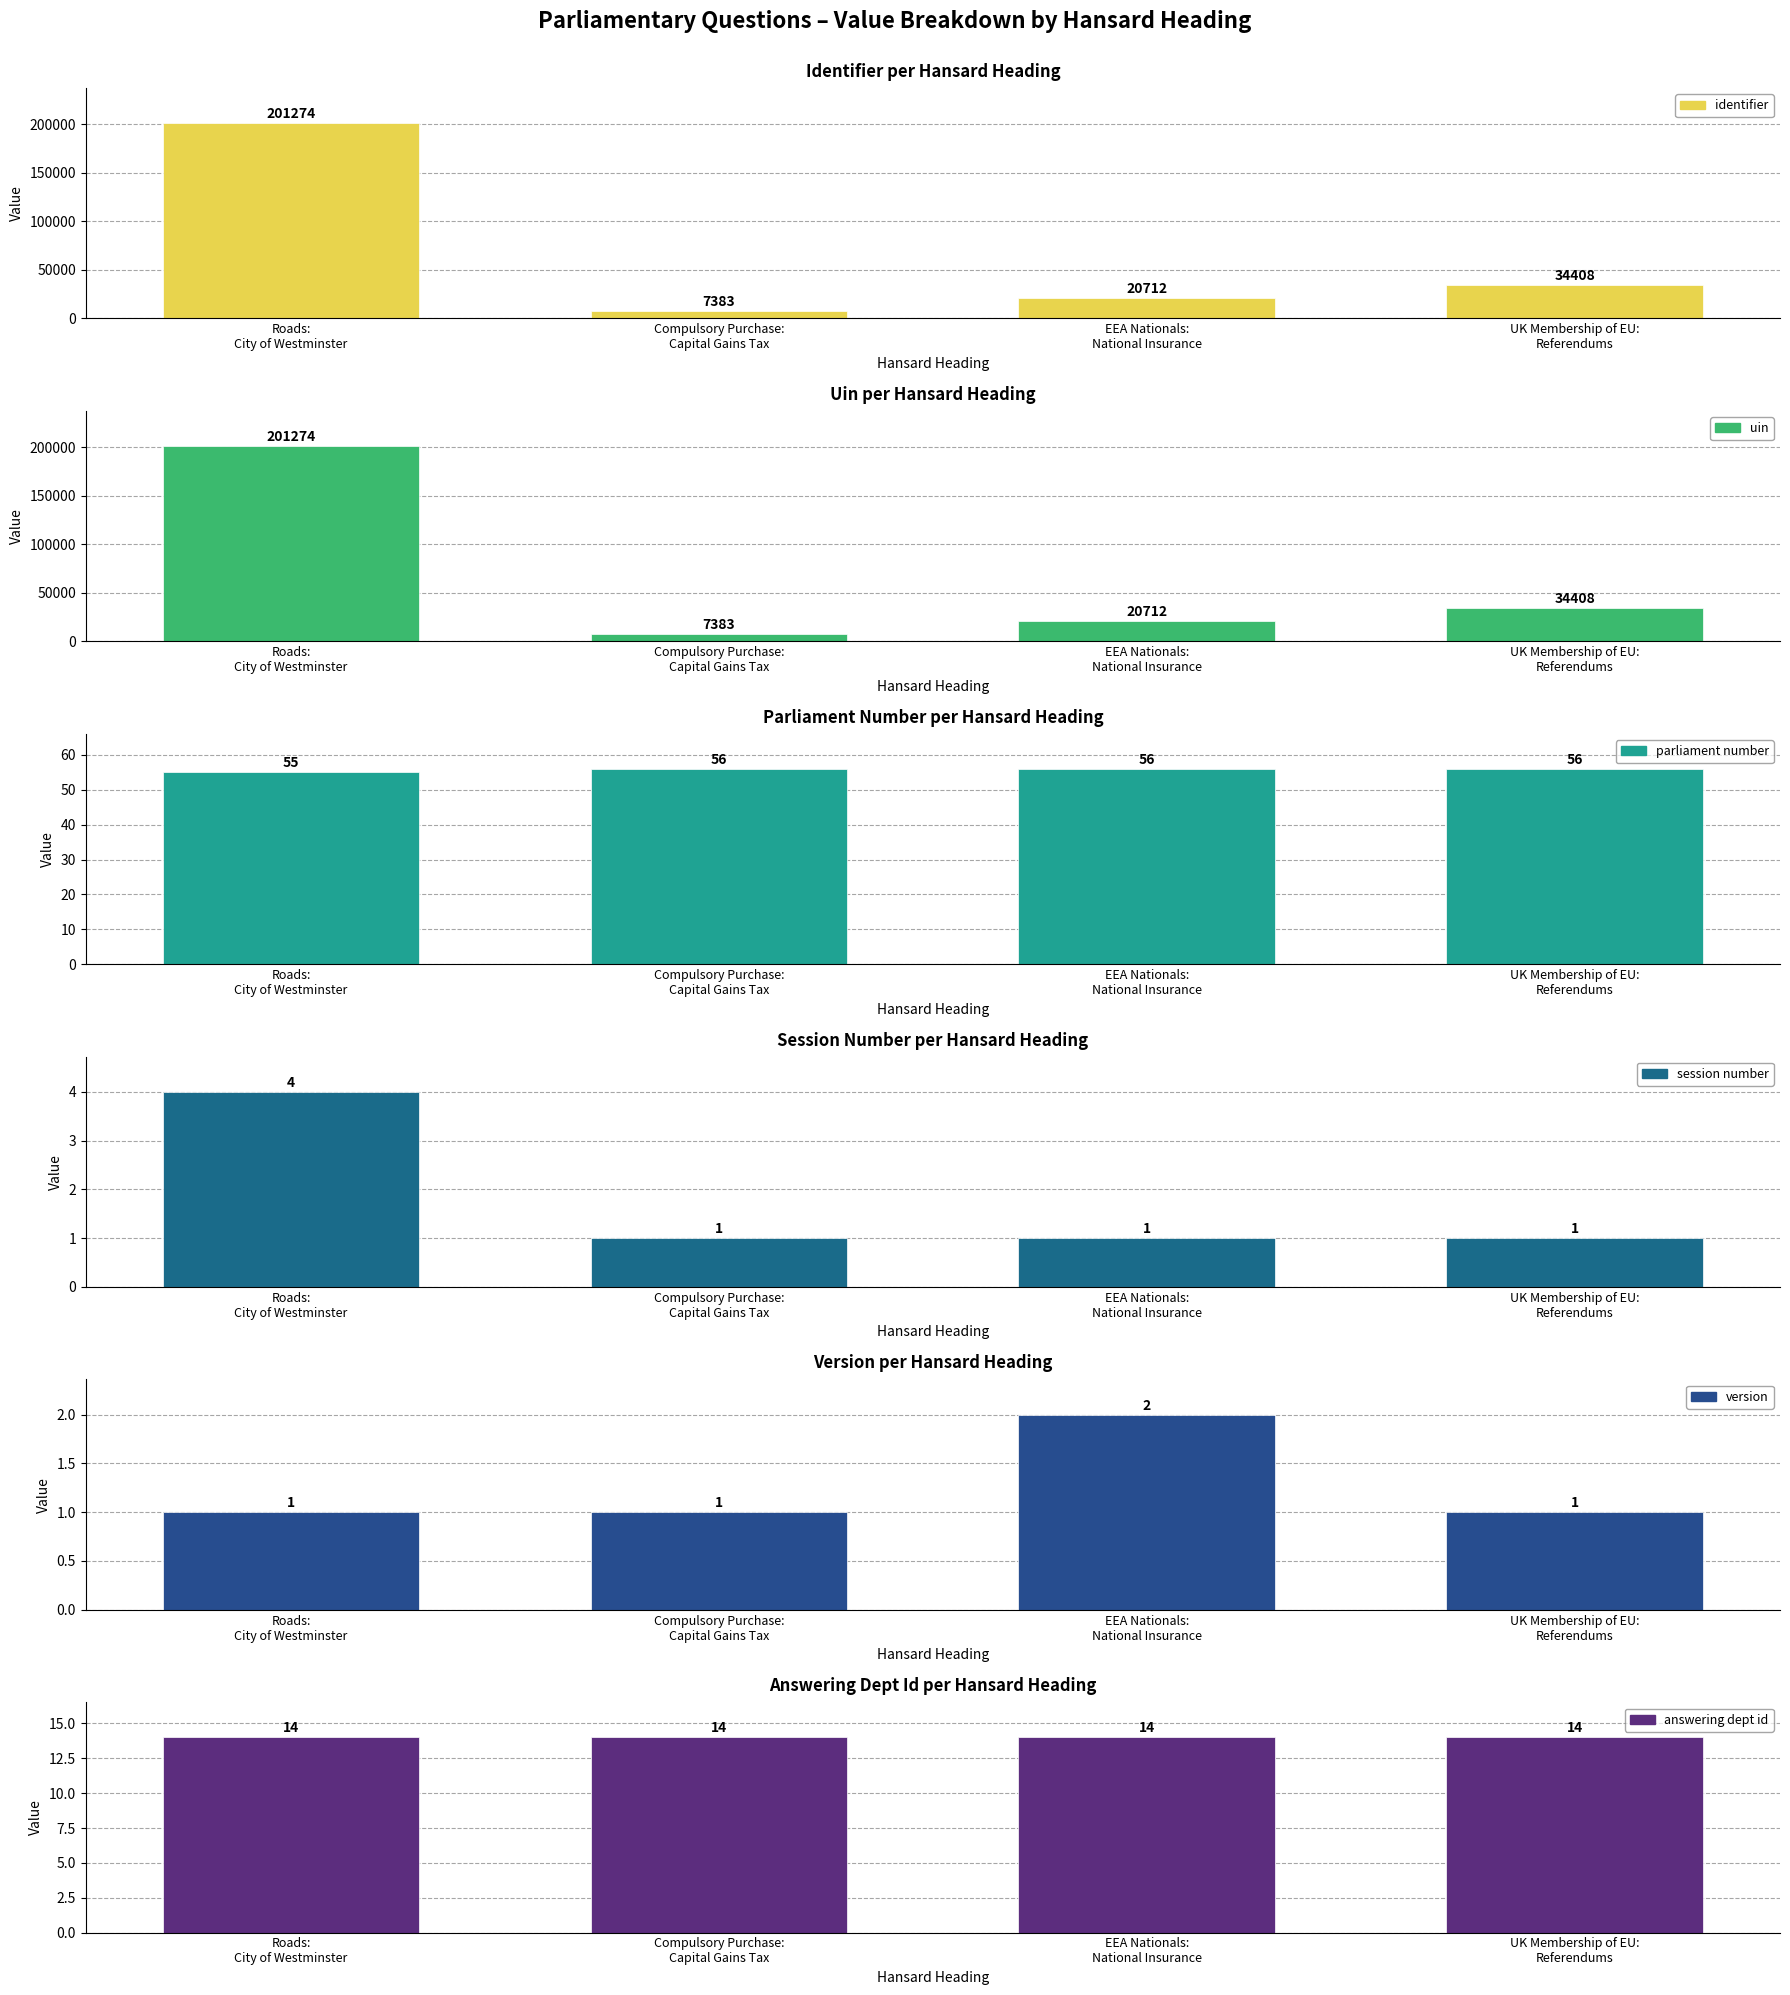

The value of identifier at UK Membership of EU:
Referendums is 47842. True or false?

False